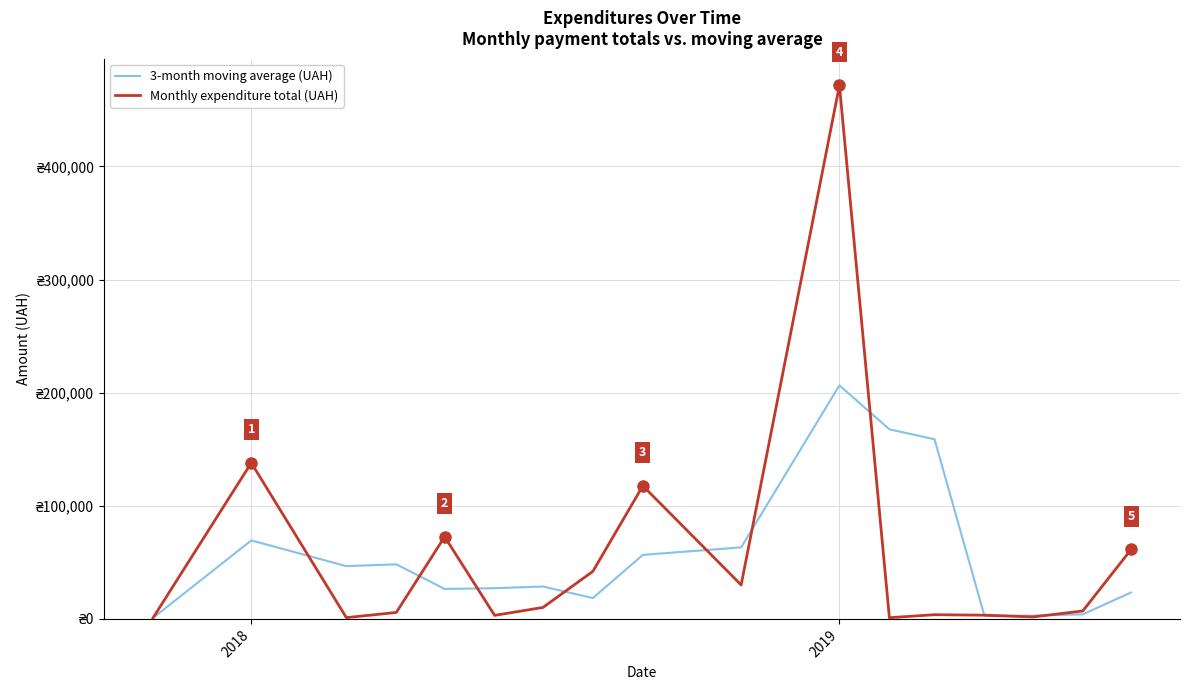

At which label is Monthly expenditure total (UAH) closest to 236280?

2018